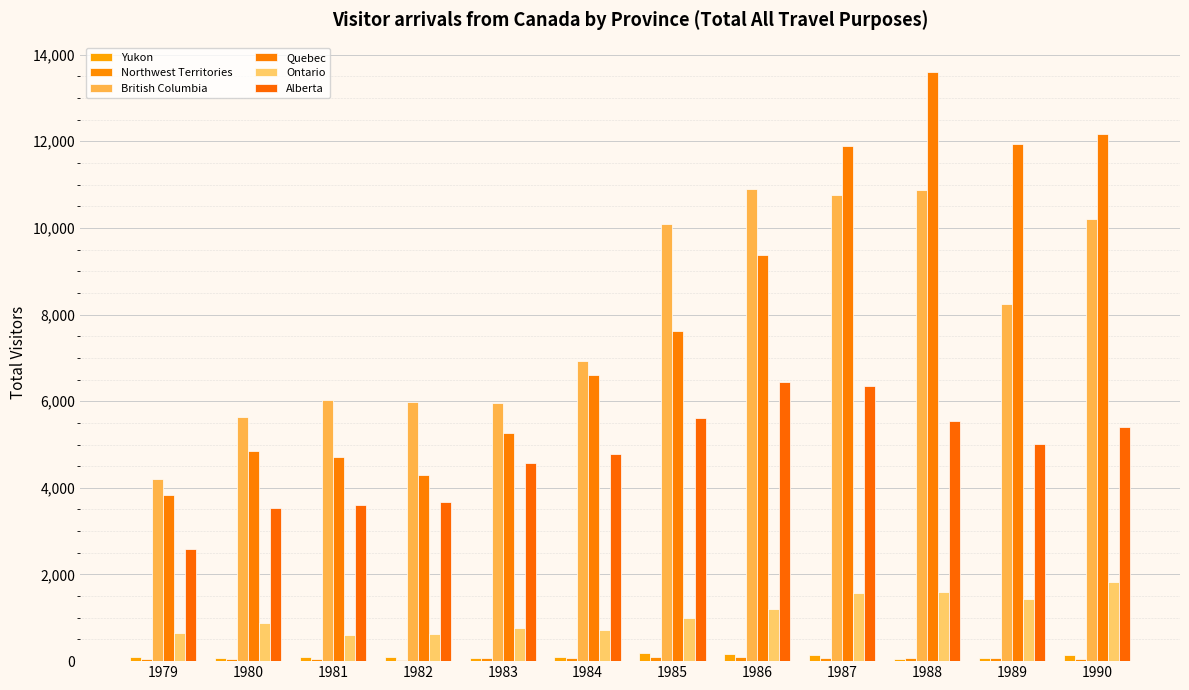

Which label corresponds to the largest value in the chart?

1988